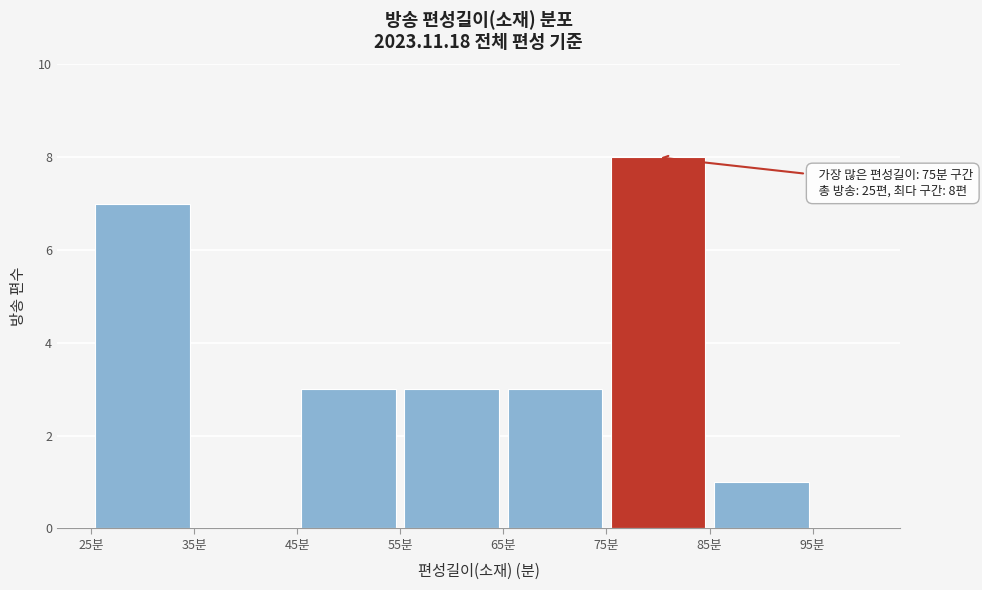

Which range on the x-axis has the tallest bar?

75 to 85